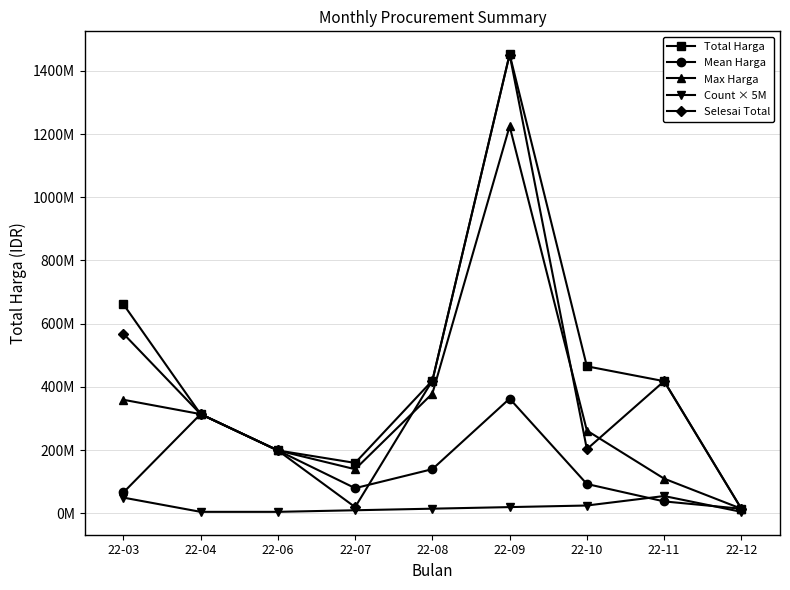

What are all the series names shown in the legend?

Total Harga, Mean Harga, Max Harga, Count × 5M, Selesai Total